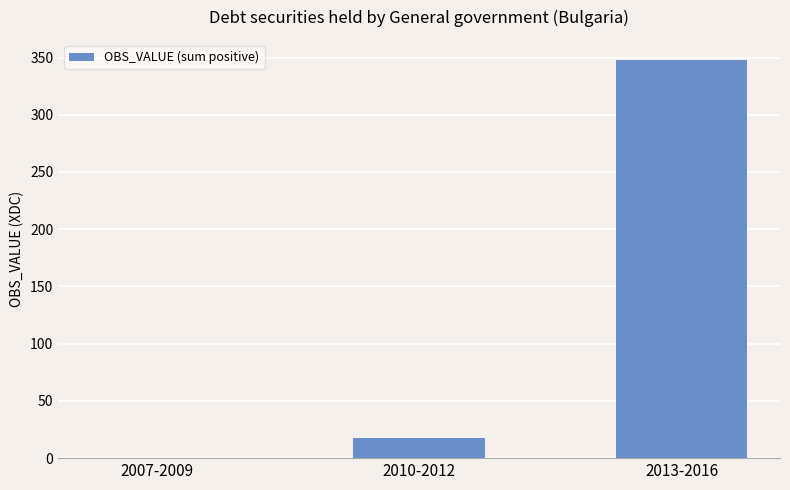

What value does the data have at 2010-2012?

18